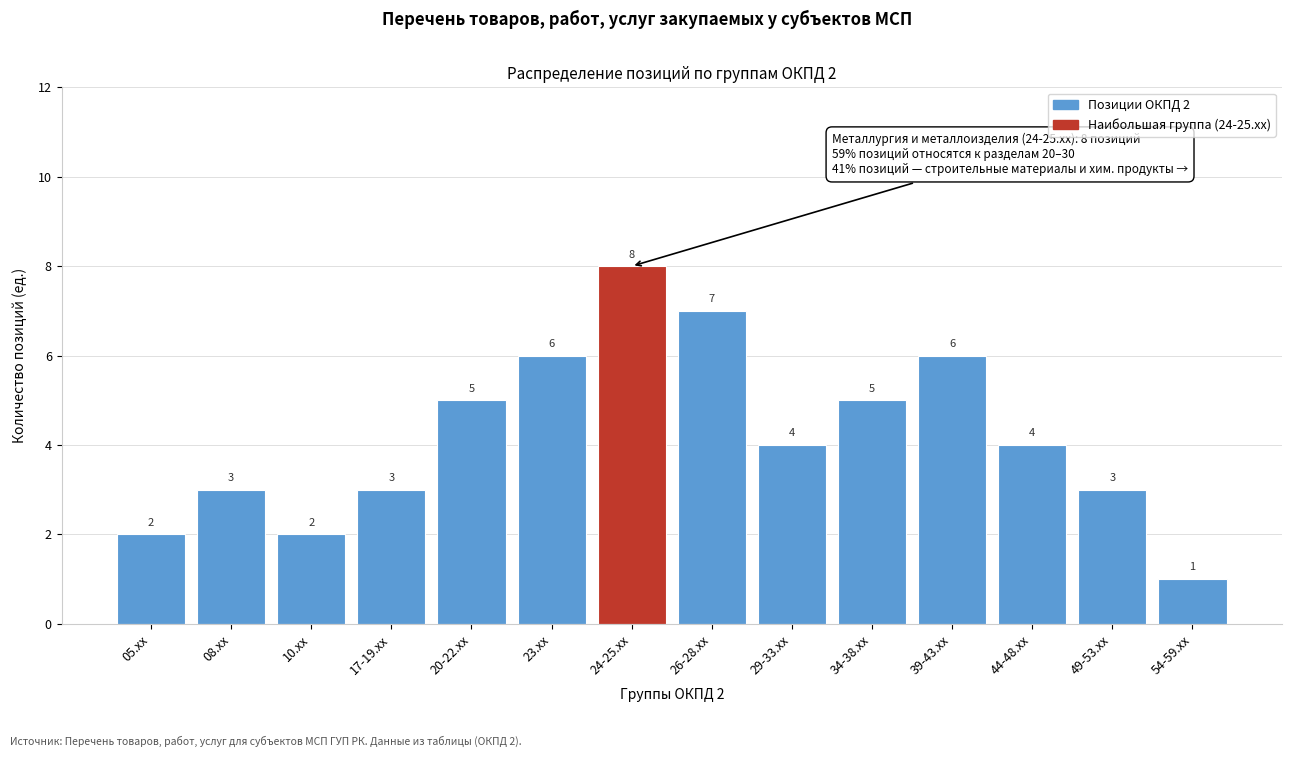

Reading right to left, what are all the values shown in this chart?

54-59.xx=1	49-53.xx=3	44-48.xx=4	39-43.xx=6	34-38.xx=5	29-33.xx=4	26-28.xx=7	24-25.xx=8	23.xx=6	20-22.xx=5	17-19.xx=3	10.xx=2	08.xx=3	05.xx=2